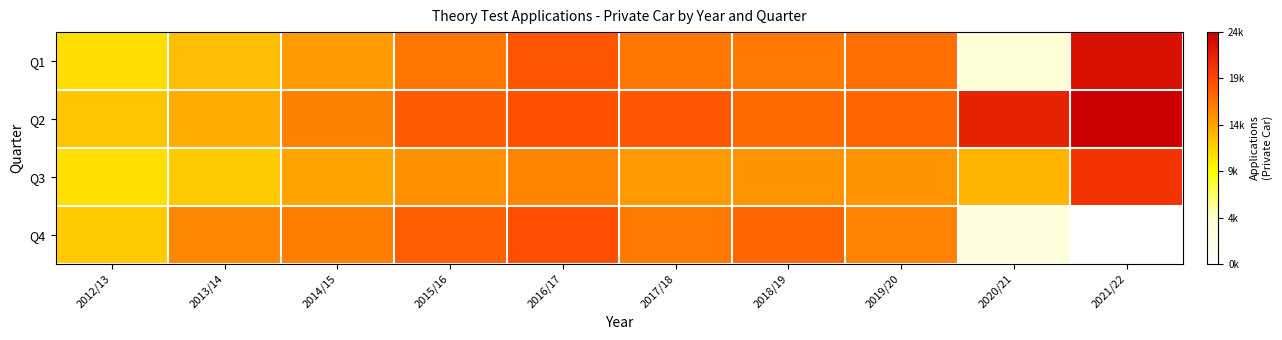

What is the smallest value displayed?

3407.0